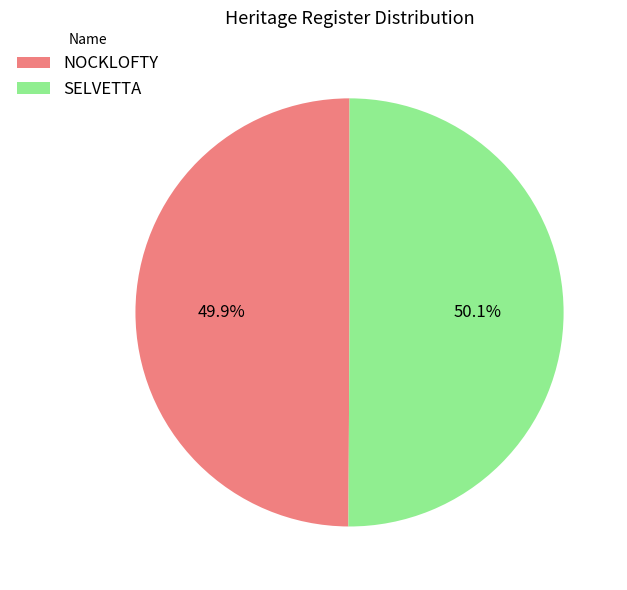

What percentage is the NOCKLOFTY slice, to the nearest percent?

50%